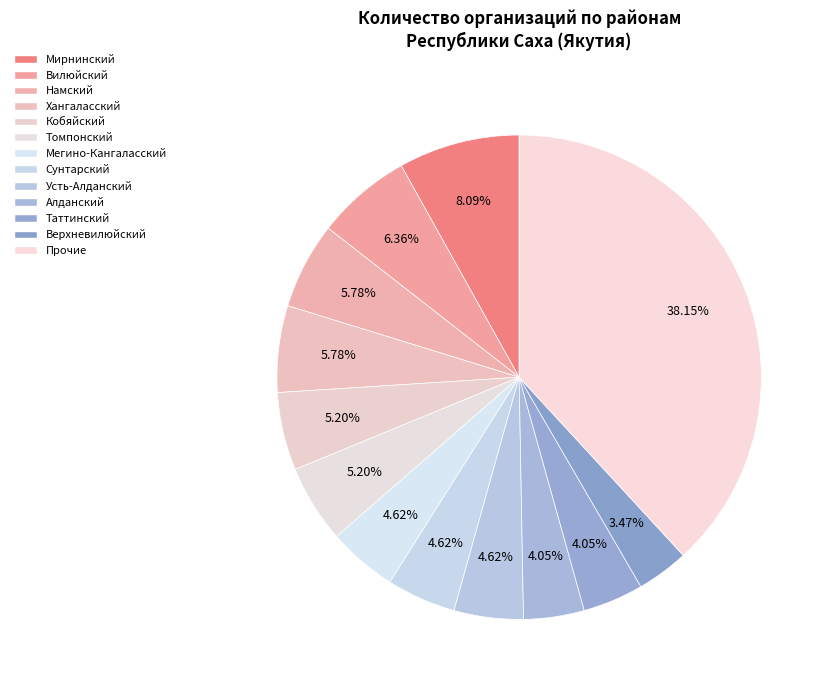

Which slice is the smallest?

Верхневилюйский